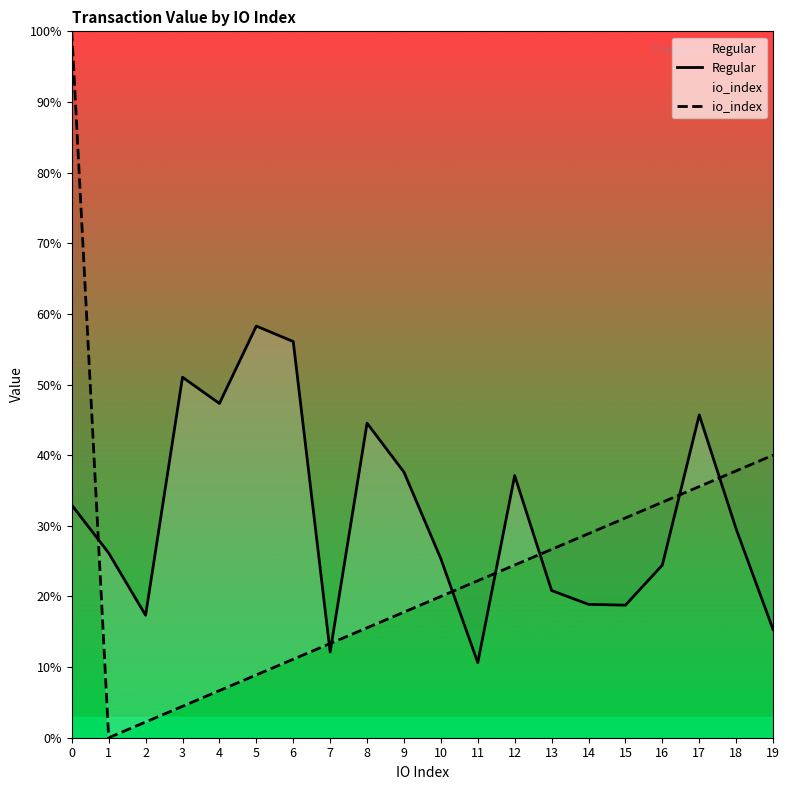

Which series changed the most between 5 and 17?

io_index